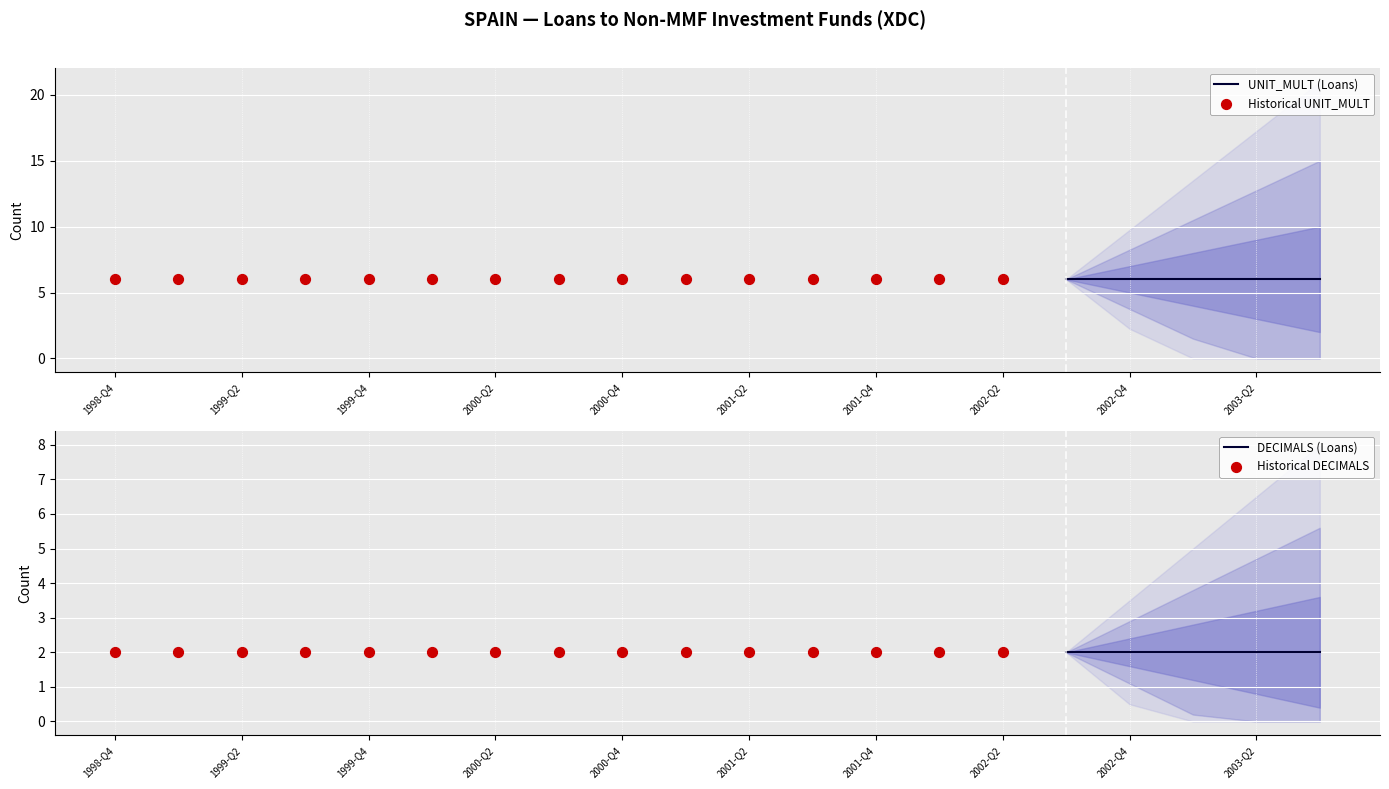

At which category is the sum across all series the highest?

1998-Q4